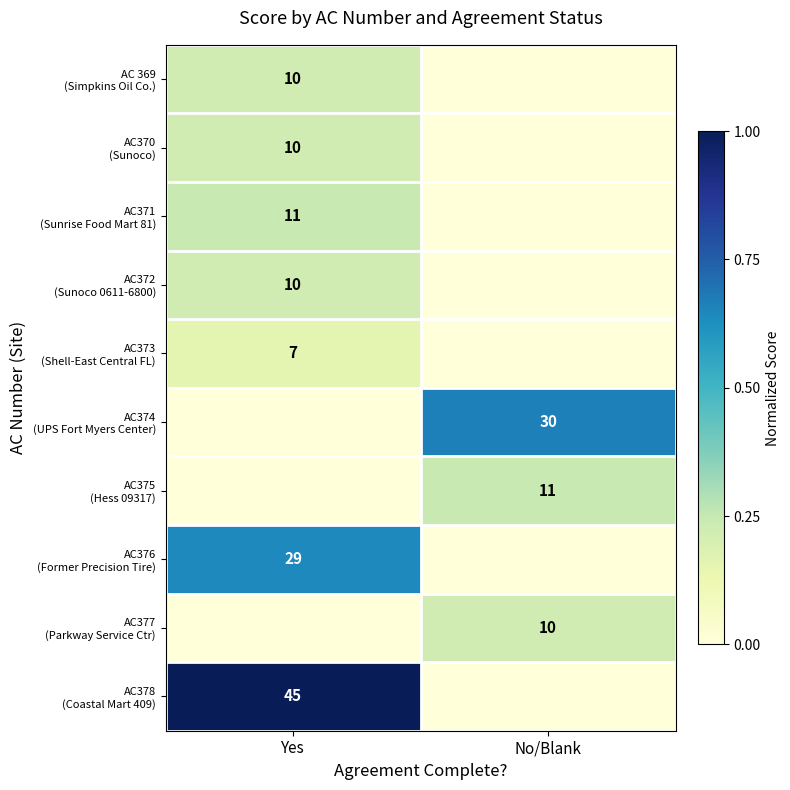

How many categories are shown in the chart?

2